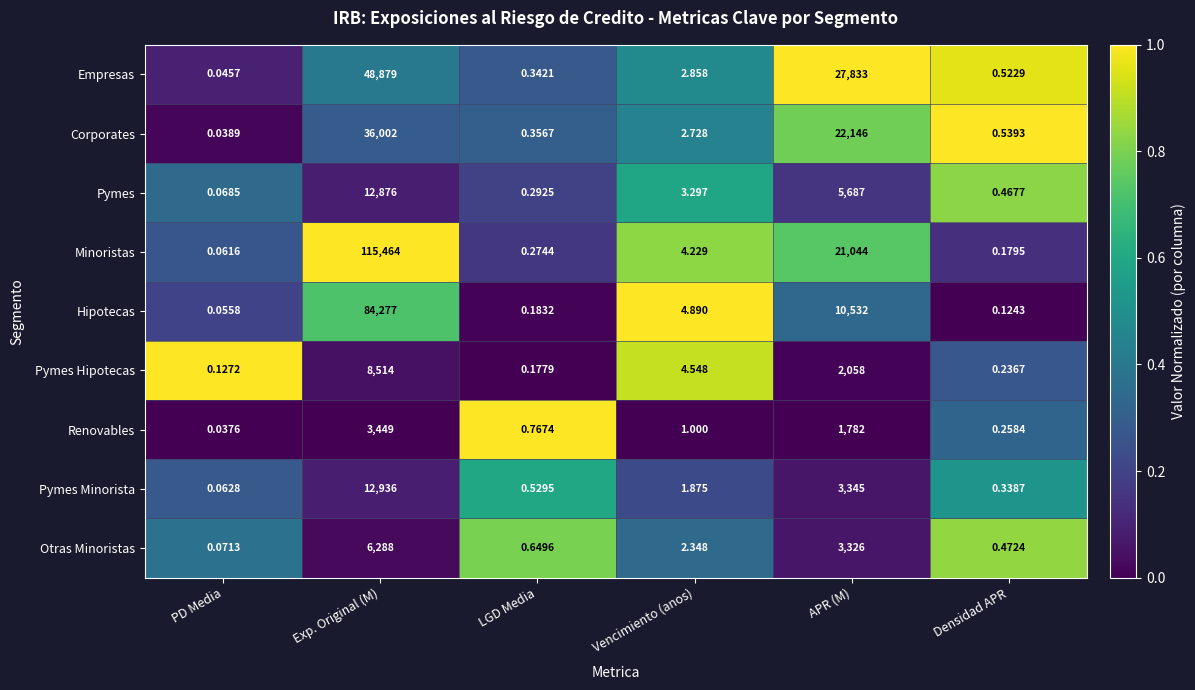

Rank the series at APR (M) from lowest to highest value.

Renovables, Pymes Hipotecas, Otras Minoristas, Pymes Minorista, Pymes, Hipotecas, Minoristas, Corporates, Empresas